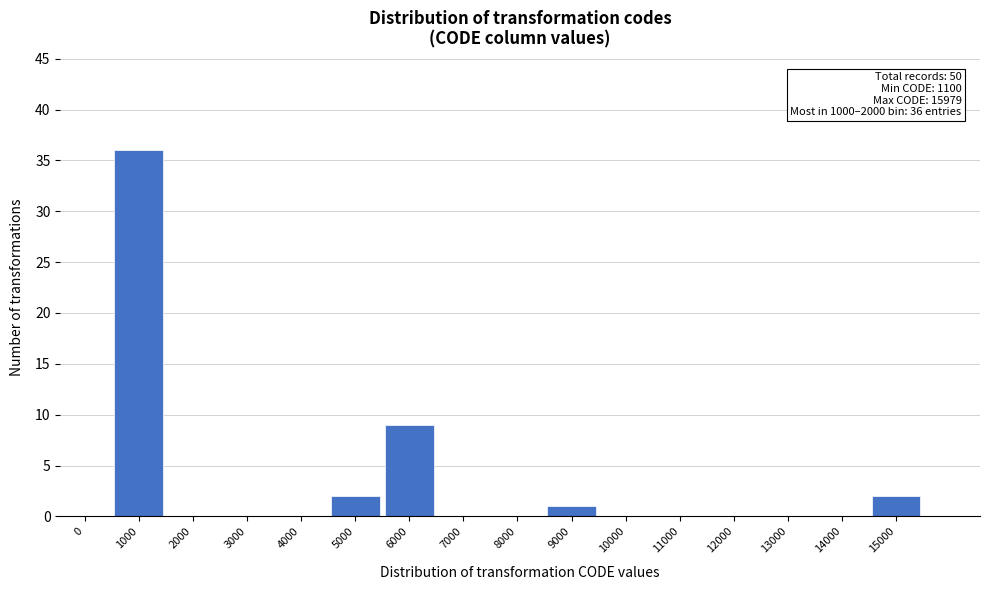

Reading left to right, transcribe all the data shown in this chart.

0=0	1000=36	2000=0	3000=0	4000=0	5000=2	6000=9	7000=0	8000=0	9000=1	10000=0	11000=0	12000=0	13000=0	14000=0	15000=2